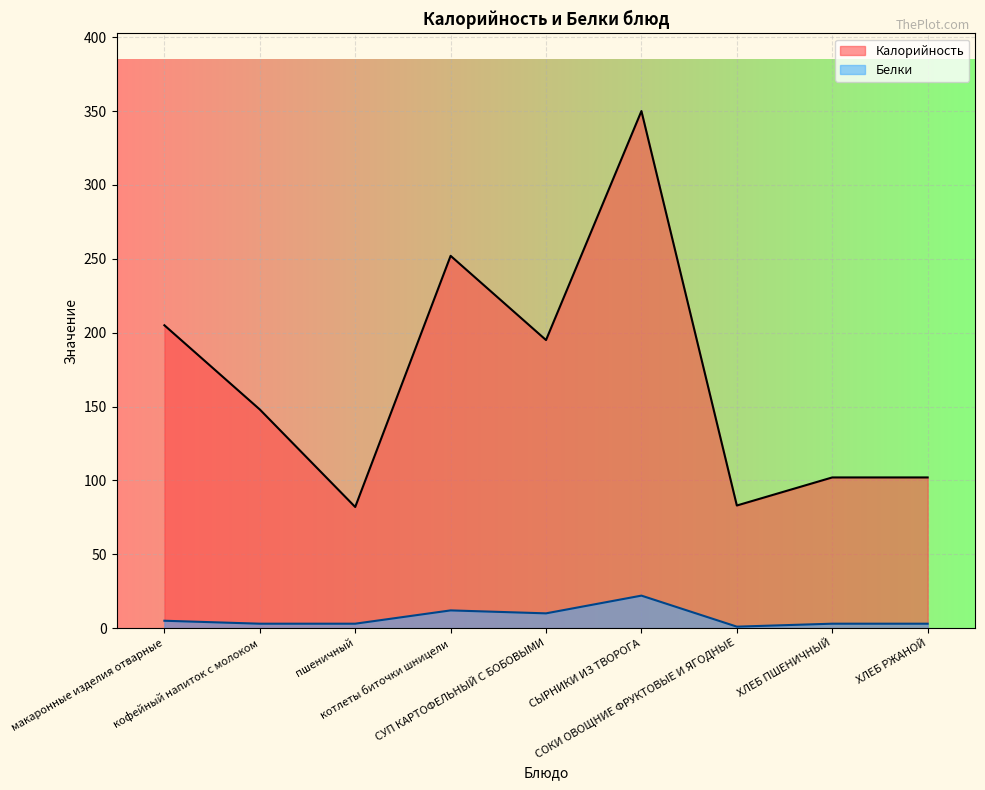

What is the value of the Калорийность point at the 4th from the left?

252